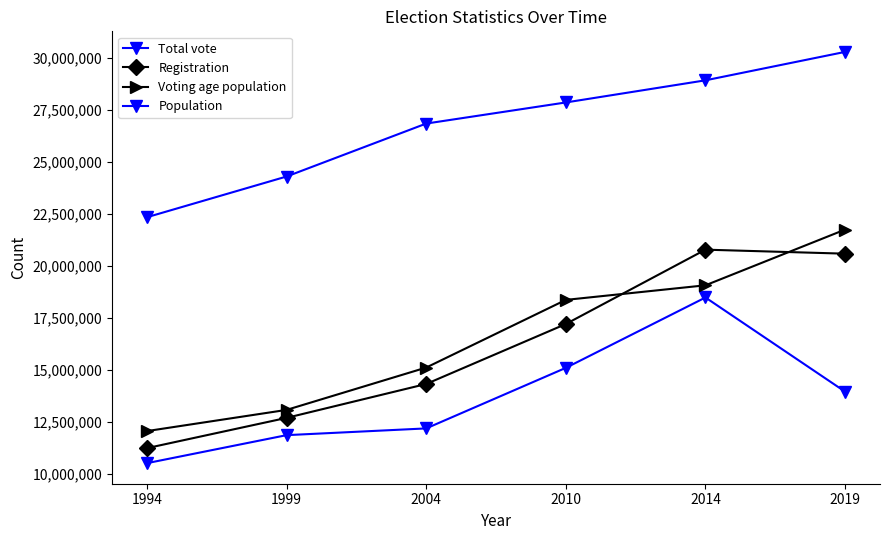

How many series are shown in this chart?

4